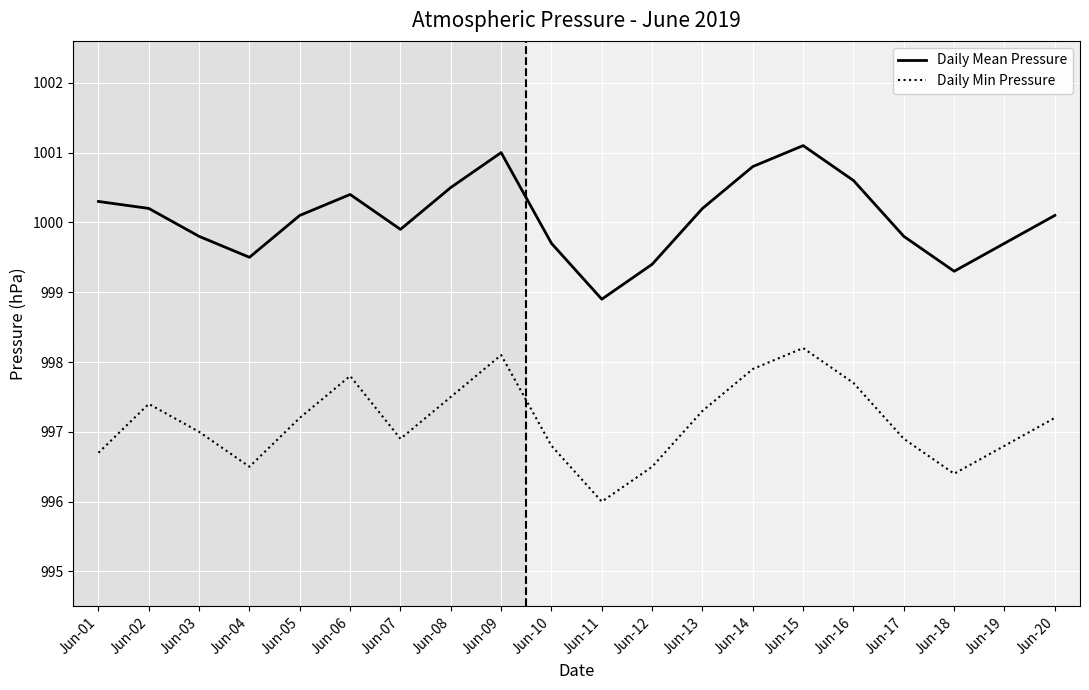

What is the difference between the maximum and minimum values in the Daily Min Pressure series?

2.2